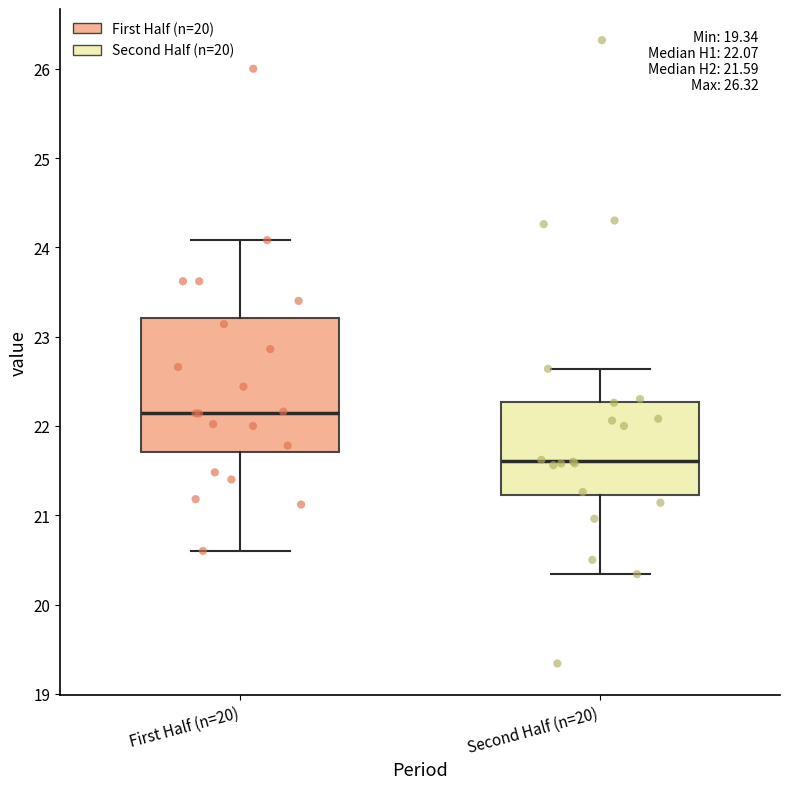

Comparing the boxes themselves (not the whiskers), which one is the tallest?

First Half (n=20)